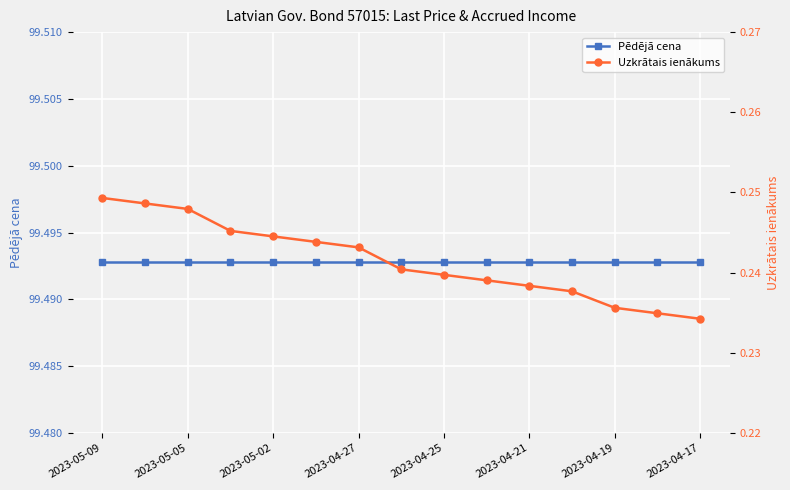

True or false: Uzkrātais ienākums and Pēdējā cena intersect in this chart.

False